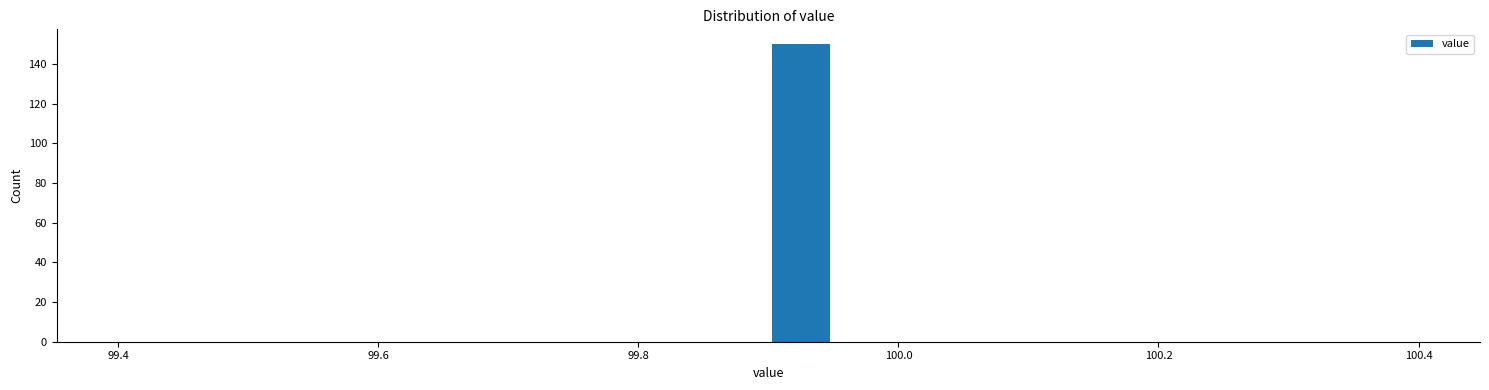

Around what value on the x-axis is the tallest bar? Give the approximate position of its centre, as read against the axis.

99.92